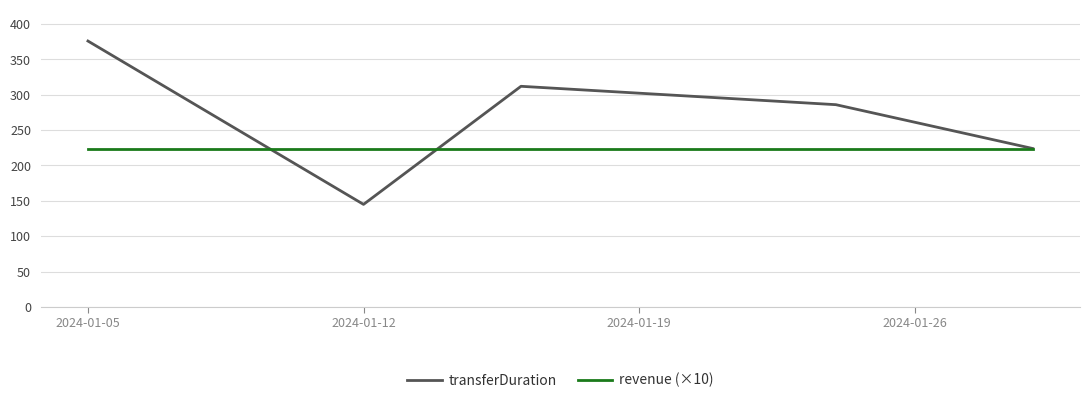

Which series has the largest total across all categories?

transferDuration